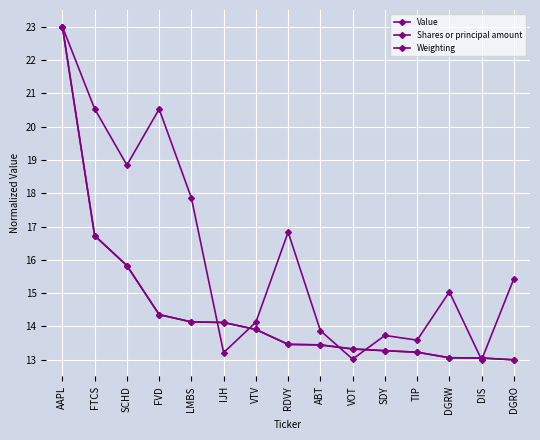

How many lines are shown in the chart?

3